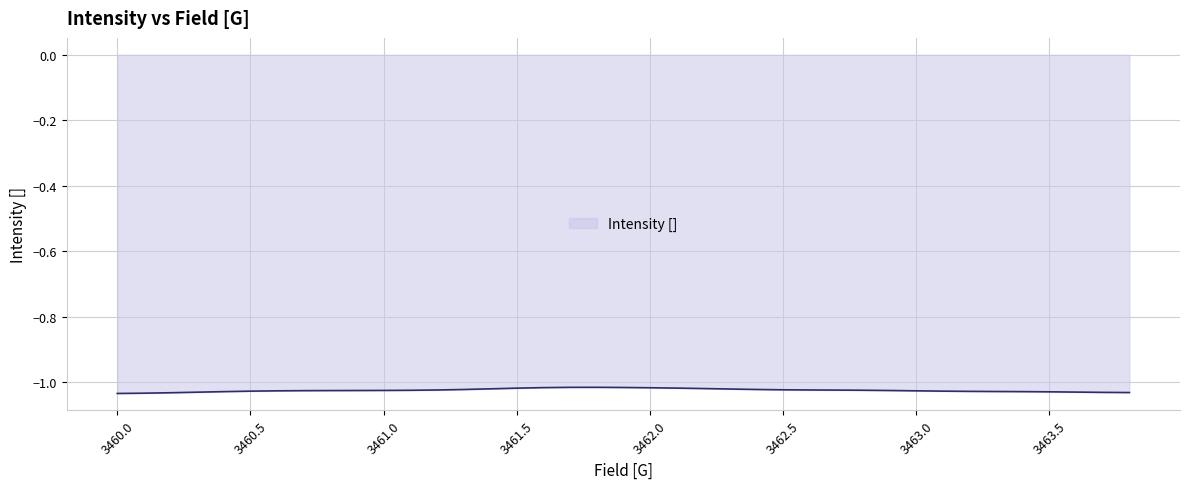

What is the maximum value shown in the chart?

-1.0